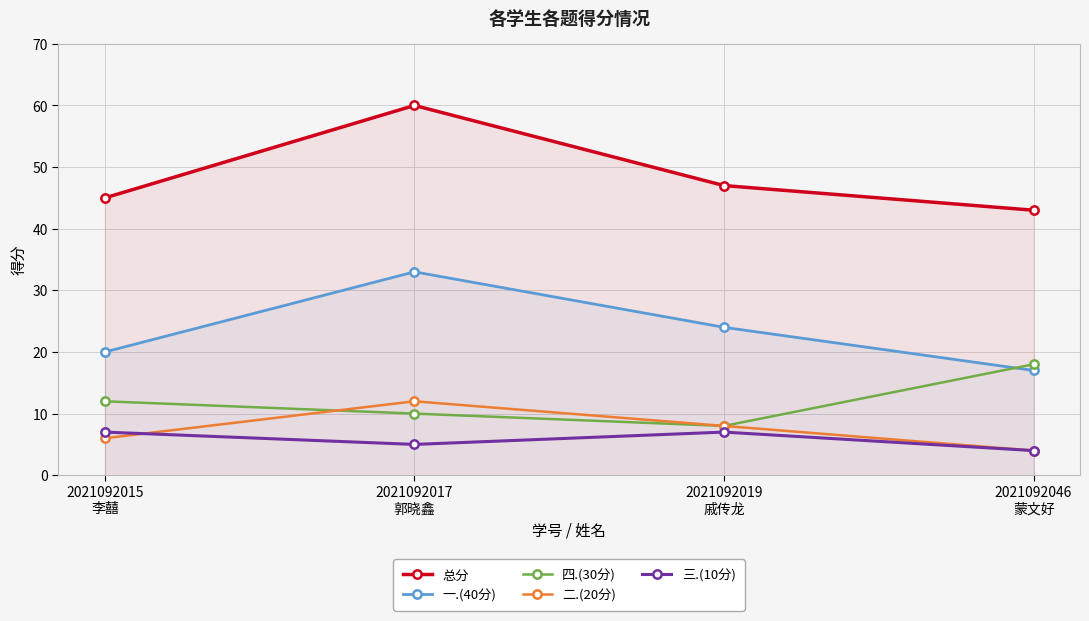

Is it true that 三.(10分) equals 4 at 2021092046
蒙文好?

True